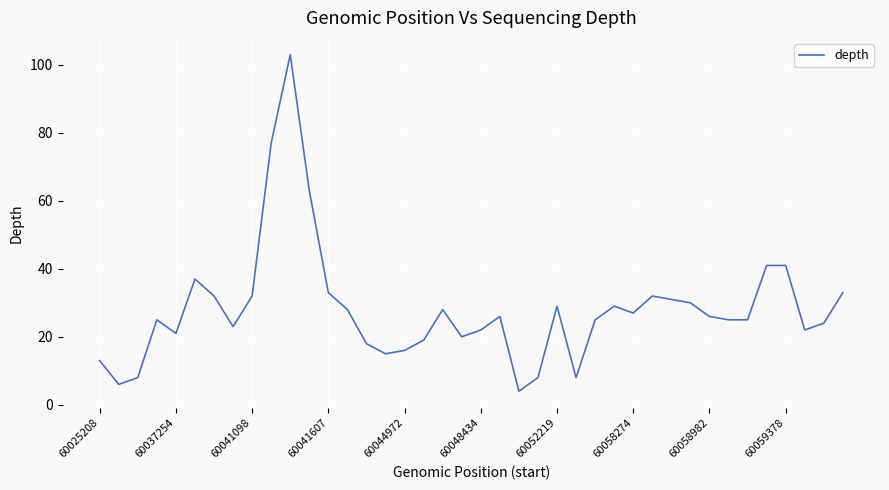

What is the greatest value displayed?

103